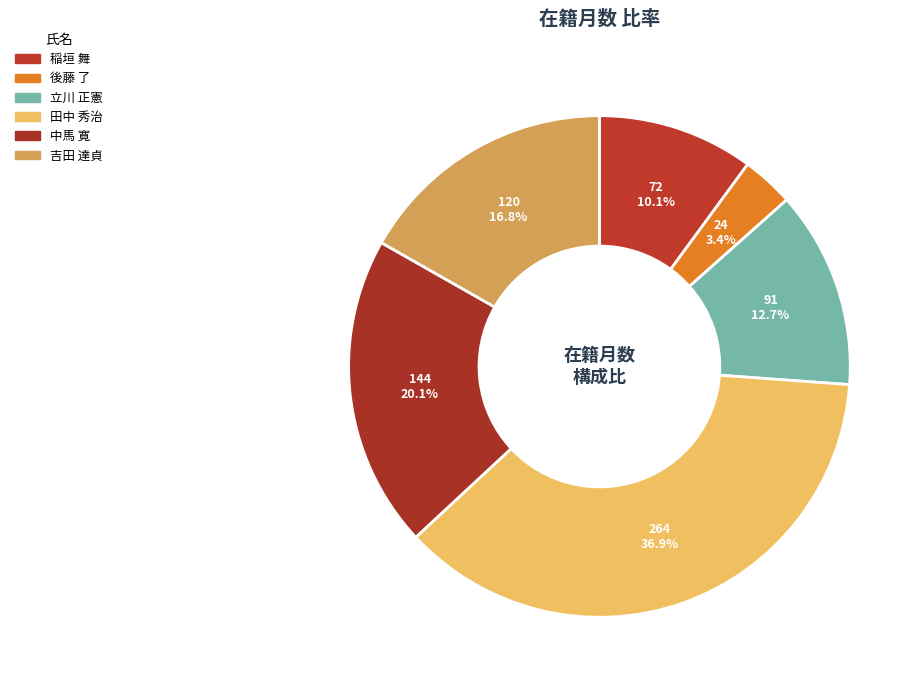

What percentage is the 後藤 了 slice, to the nearest percent?

3%